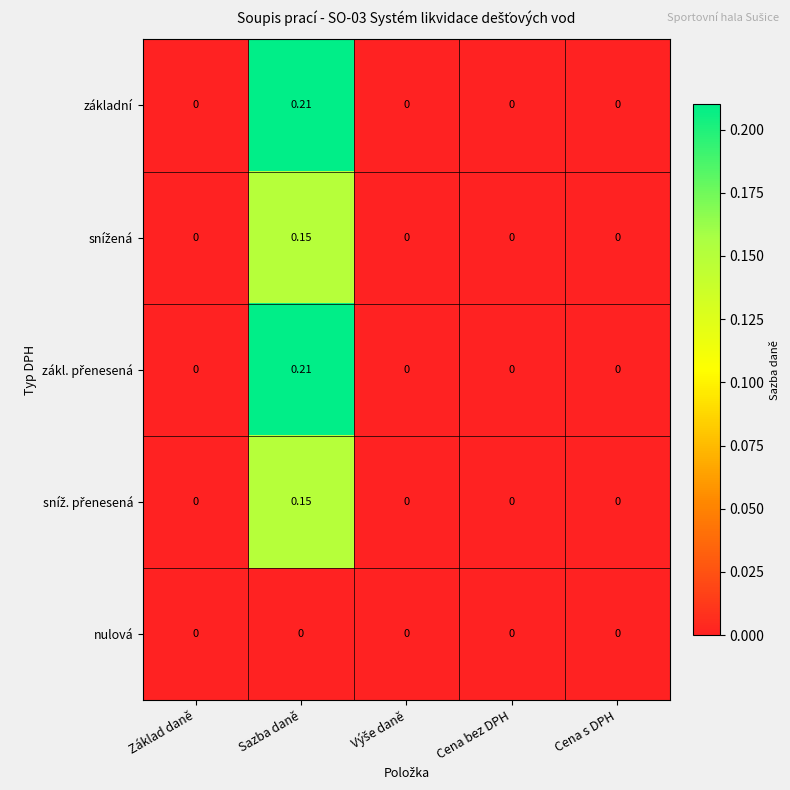

At which category does the chart reach its peak across all series?

Sazba daně